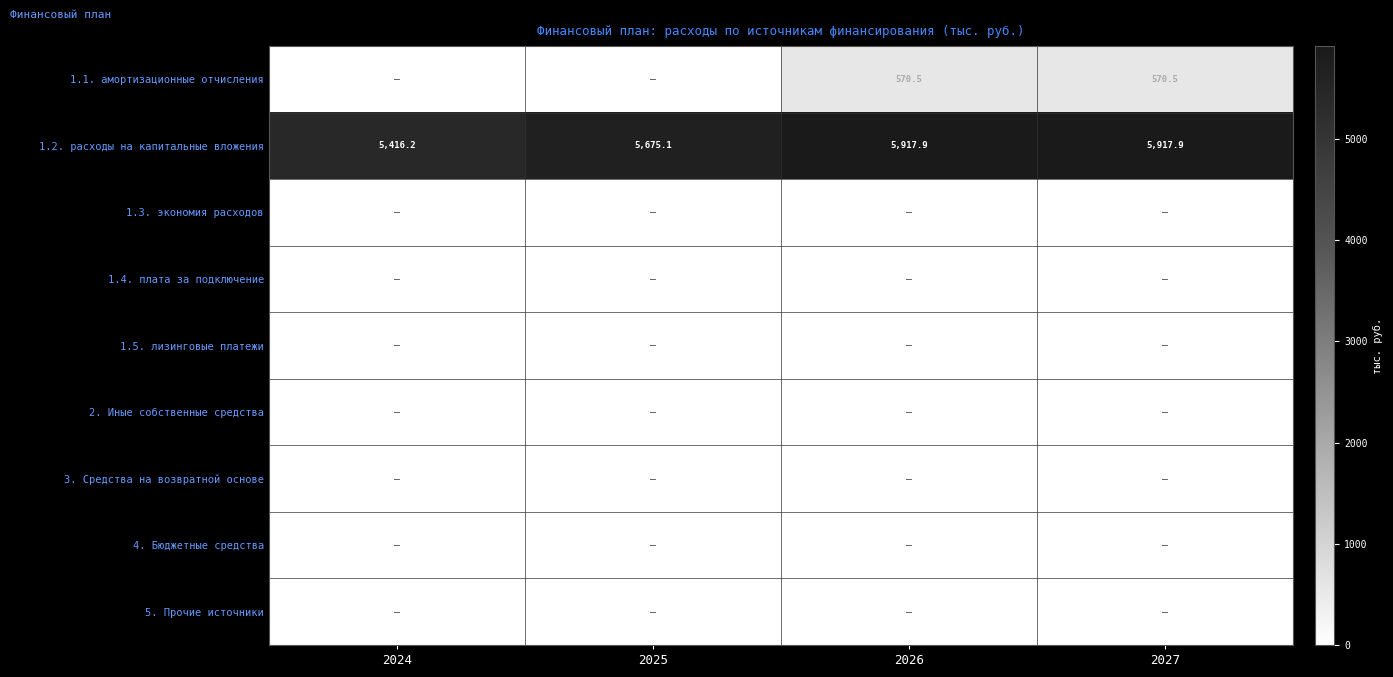

Read the 1.2. расходы на капитальные вложения value at 2027.

5917.9